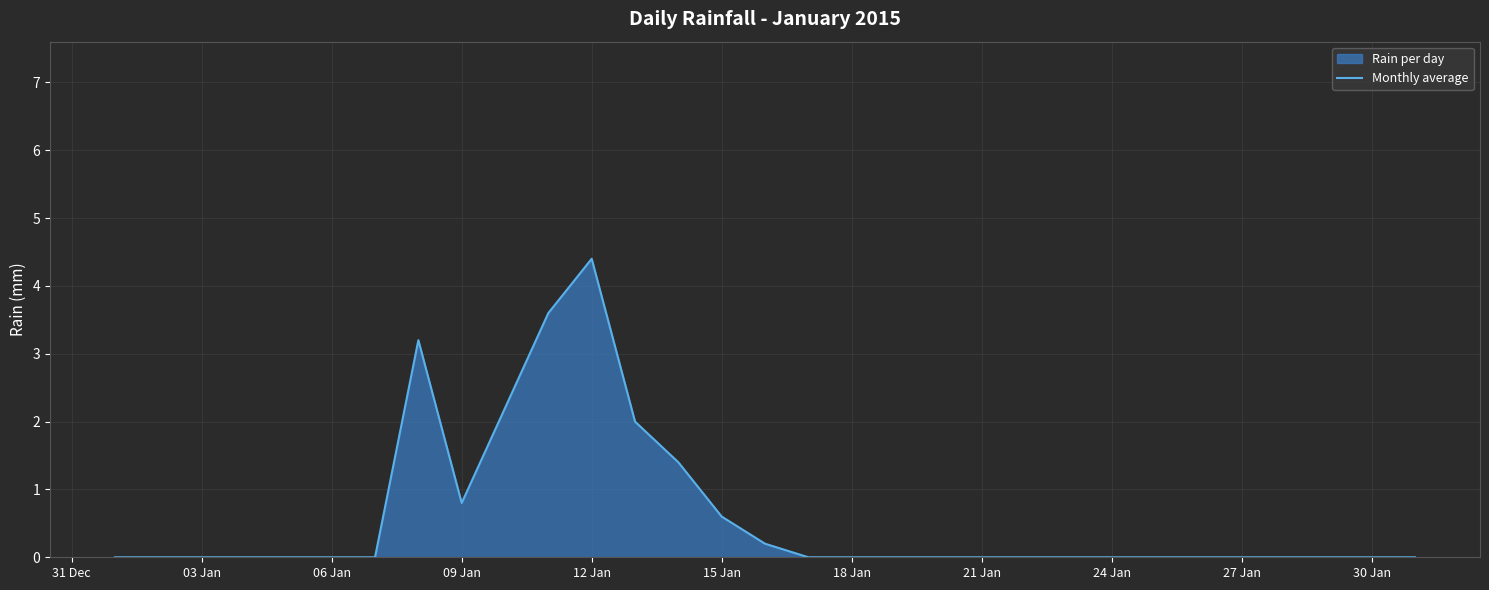

Is it true that the value at 24 Jan is 1.9?

False